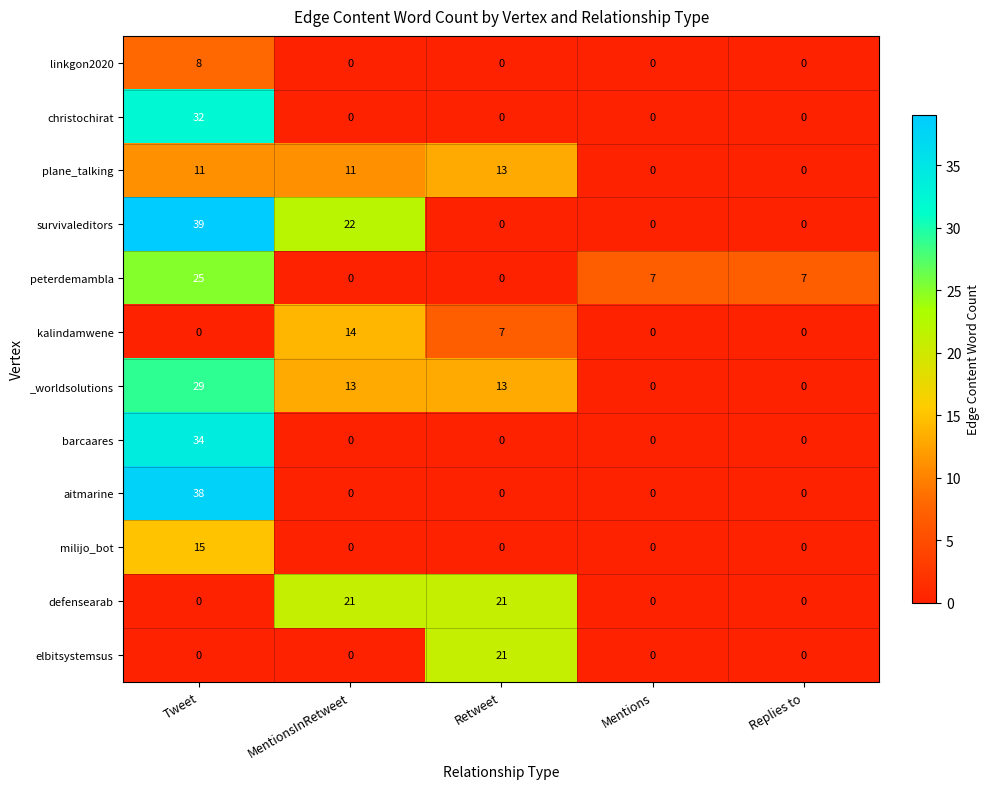

True or false: milijo_bot has a value of 0 at Mentions.

True